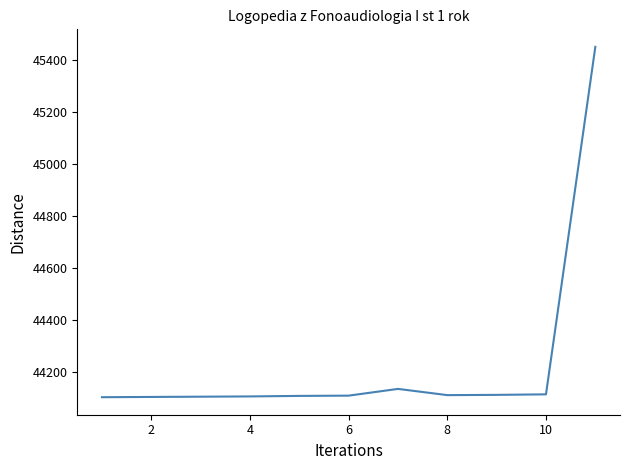

What is the maximum value shown in the chart?

45452